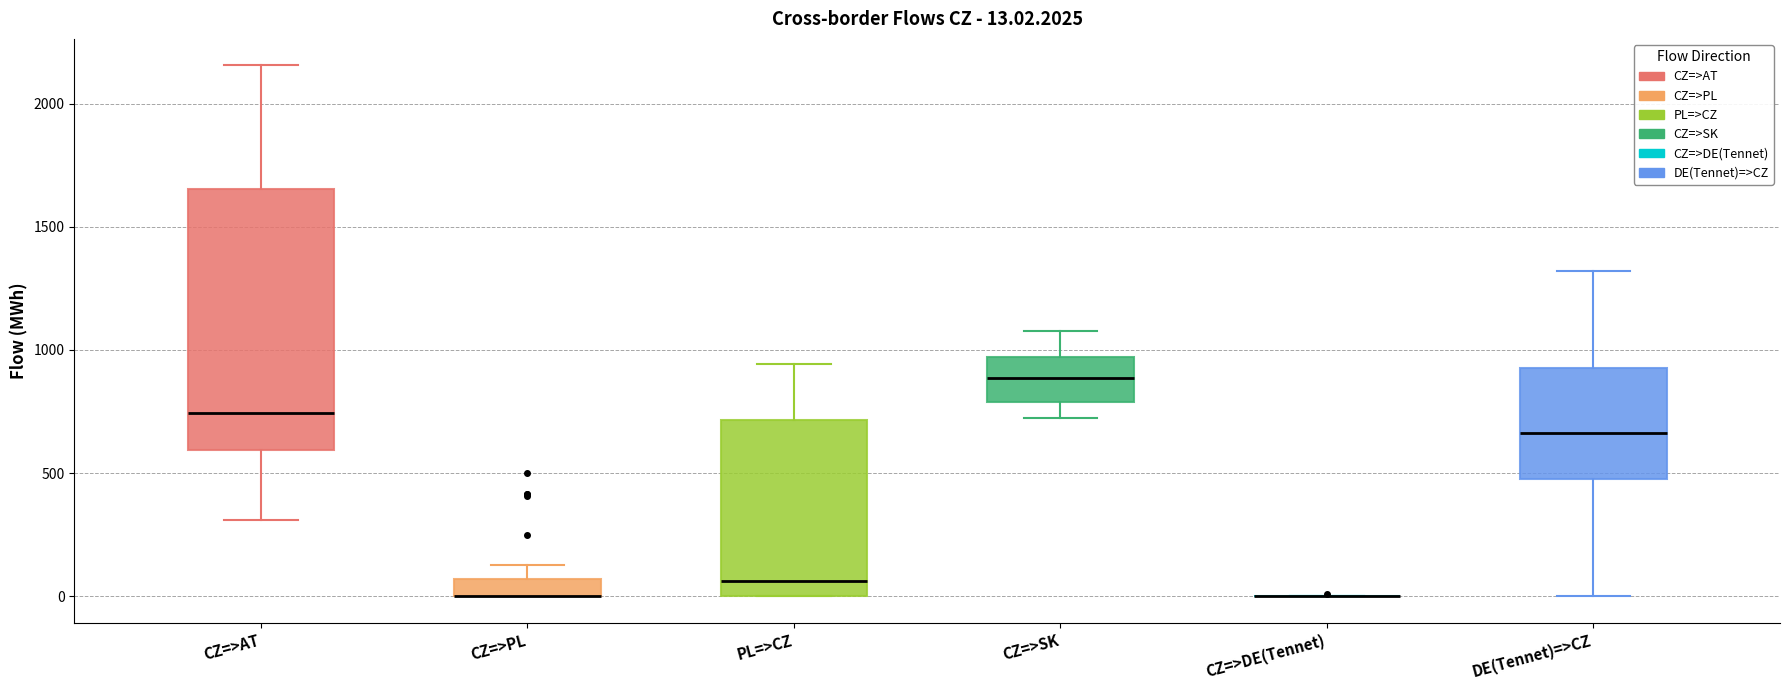

Comparing the boxes themselves (not the whiskers), which one is the tallest?

CZ=>AT